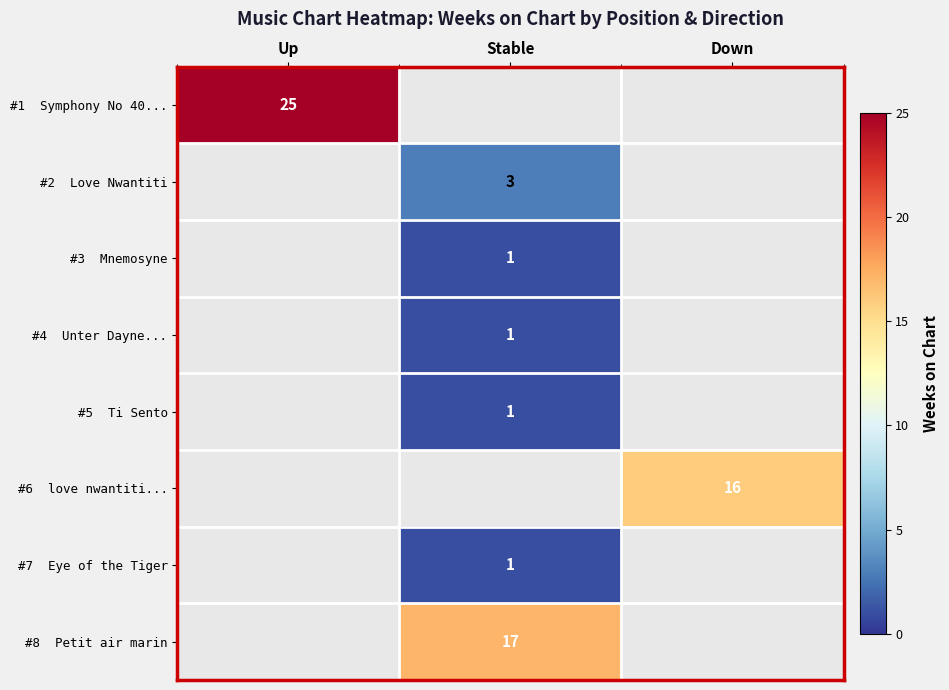

What value does the #2 Love Nwantiti series have at Stable?

3.0